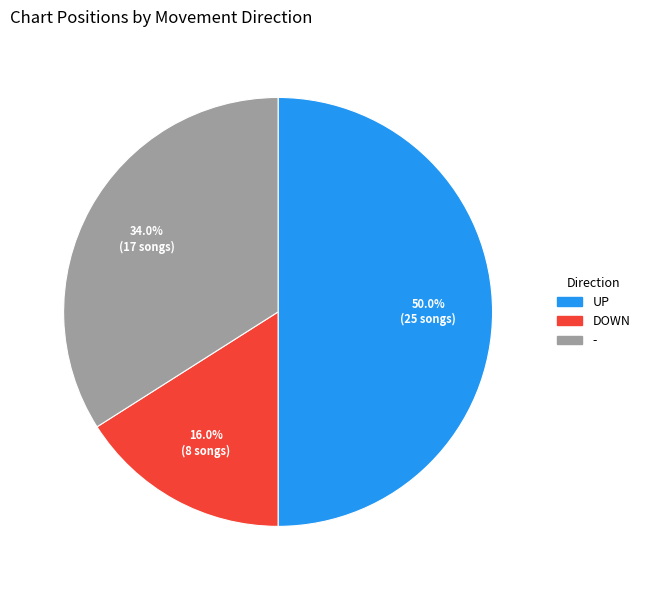

Which slice is the smallest?

down